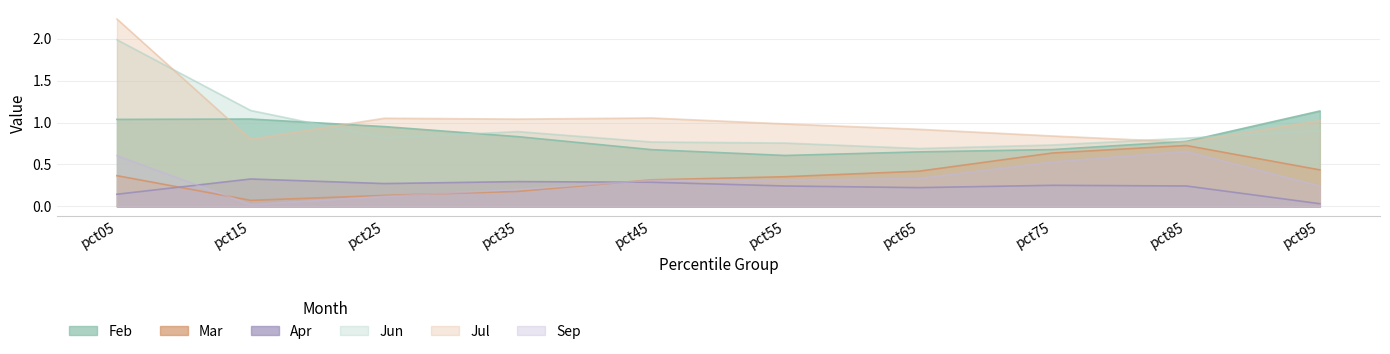

Rank the categories by Sep value from lowest to highest.

pct15, pct25, pct35, pct95, pct55, pct45, pct65, pct75, pct05, pct85